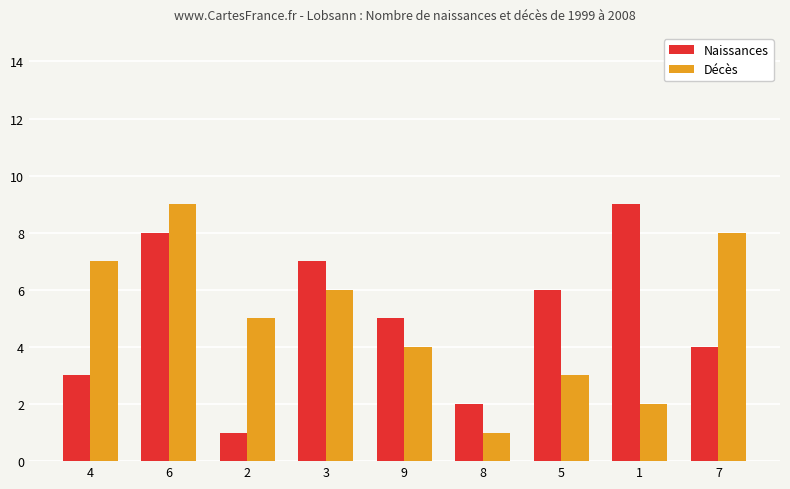

At which label does Naissances first exceed 5?

6